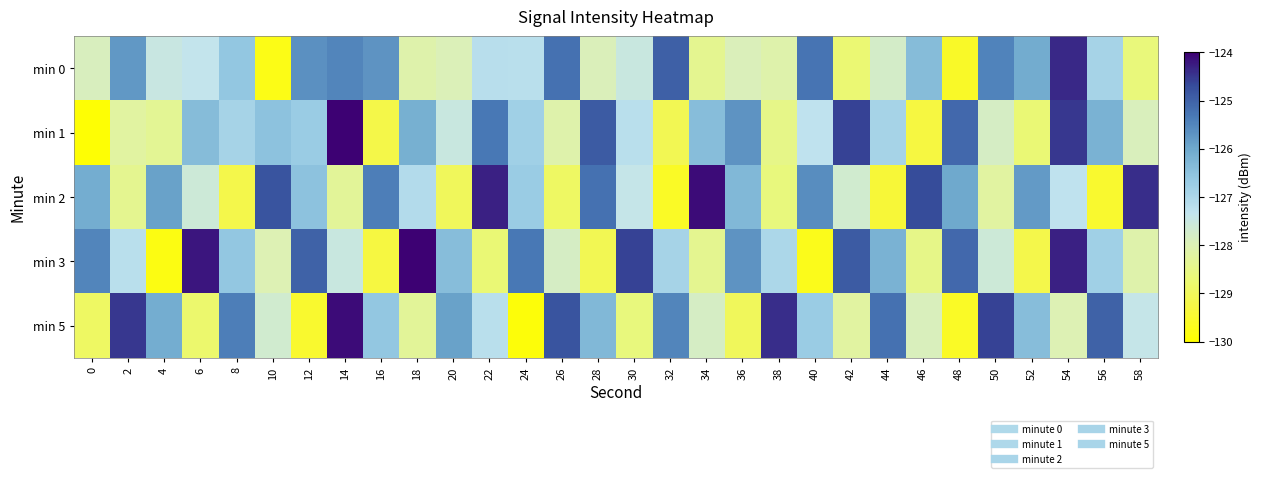

Reading right to left, what are all the values shown in this chart?

min 0: 58=-128.6	56=-126.9	54=-124.4	52=-126.1	50=-125.5	48=-129.6	46=-126.4	44=-127.8	42=-128.7	40=-125.3	38=-128.1	36=-127.9	34=-128.4	32=-125.0	30=-127.5	28=-127.9	26=-125.2	24=-127.2	22=-127.2	20=-127.9	18=-128.1	16=-125.7	14=-125.5	12=-125.6	10=-129.8	8=-126.6	6=-127.4	4=-127.5	2=-125.8	0=-127.9
min 1: 58=-127.9	56=-126.2	54=-124.5	52=-128.7	50=-127.8	48=-125.1	46=-129.3	44=-126.9	42=-124.6	40=-127.3	38=-128.5	36=-125.7	34=-126.4	32=-129.1	30=-127.2	28=-124.9	26=-128.1	24=-126.8	22=-125.3	20=-127.5	18=-126.1	16=-129.2	14=-124.0	12=-126.7	10=-126.5	8=-126.9	6=-126.4	4=-128.3	2=-128.2	0=-129.9
min 2: 58=-124.4	56=-129.5	54=-127.3	52=-125.8	50=-128.2	48=-126.0	46=-124.7	44=-129.4	42=-127.7	40=-125.6	38=-128.6	36=-126.3	34=-124.1	32=-129.6	30=-127.4	28=-125.2	26=-128.9	24=-126.7	22=-124.3	20=-129.0	18=-127.1	16=-125.4	14=-128.3	12=-126.5	10=-124.8	8=-129.2	6=-127.6	4=-125.9	2=-128.4	0=-126.1
min 3: 58=-128.1	56=-126.8	54=-124.3	52=-129.2	50=-127.6	48=-125.1	46=-128.5	44=-126.2	42=-124.9	40=-129.7	38=-127.0	36=-125.7	34=-128.4	32=-126.9	30=-124.6	28=-129.1	26=-127.8	24=-125.3	22=-128.7	20=-126.4	18=-124.0	16=-129.3	14=-127.5	12=-125.0	10=-128.0	8=-126.6	6=-124.2	4=-129.8	2=-127.2	0=-125.5
min 5: 58=-127.4	56=-125.0	54=-128.0	52=-126.4	50=-124.6	48=-129.6	46=-127.9	44=-125.2	42=-128.2	40=-126.7	38=-124.4	36=-129.0	34=-127.8	32=-125.5	30=-128.6	28=-126.3	26=-124.8	24=-129.9	22=-127.2	20=-125.9	18=-128.3	16=-126.6	14=-124.1	12=-129.5	10=-127.7	8=-125.4	6=-128.8	4=-126.1	2=-124.5	0=-128.9